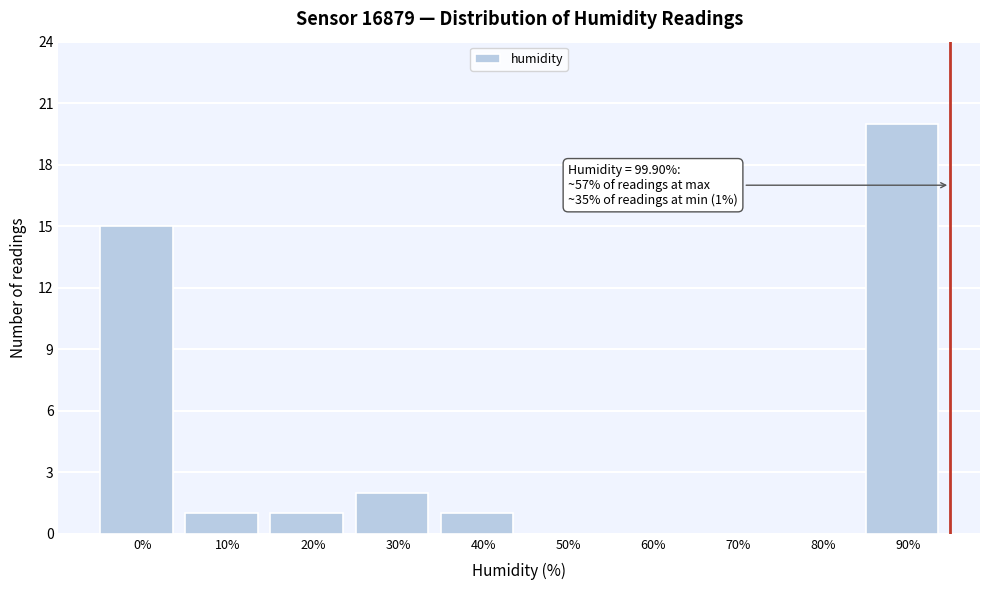

Reading left to right, list all the values displayed in this chart.

0%=15	10%=1	20%=1	30%=2	40%=1	50%=0	60%=0	70%=0	80%=0	90%=20